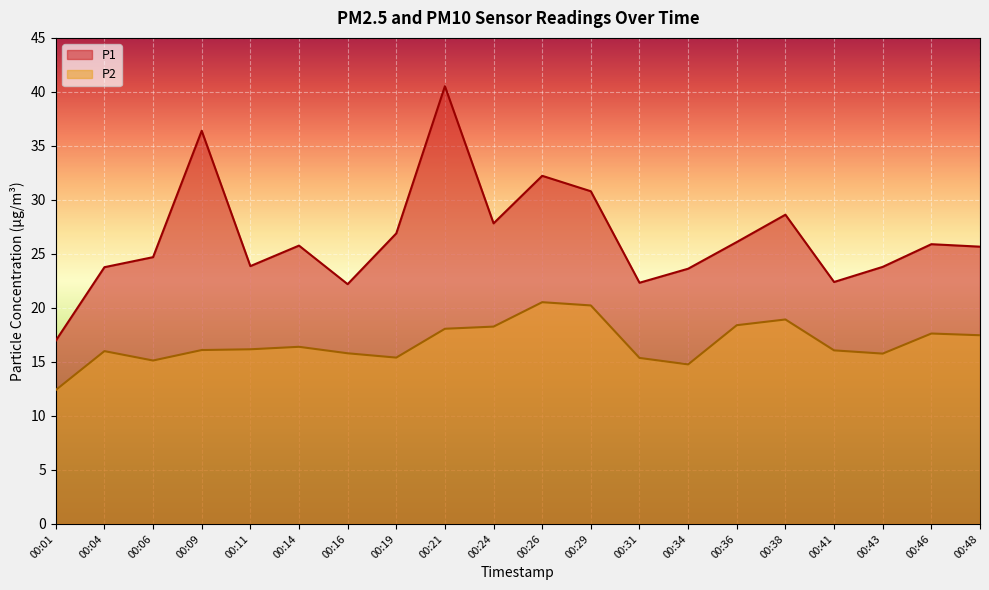

True or false: P2 and P1 cross at least once.

False